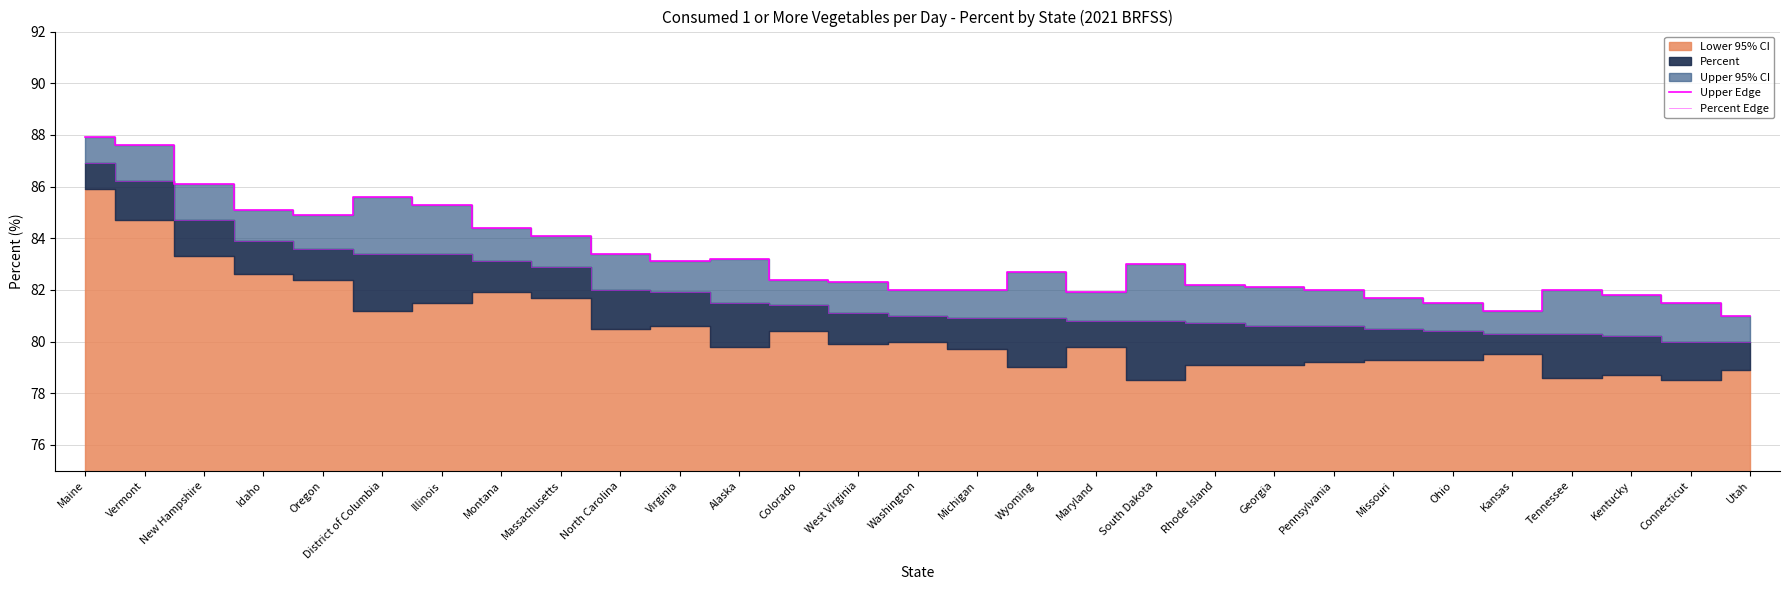

What is the sum of all Upper Edge values?

2414.0